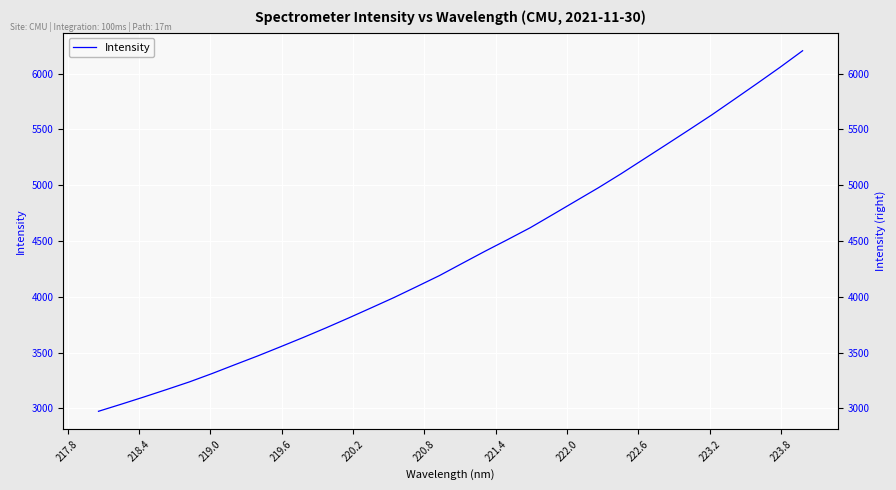

How many data points does each series have?

32